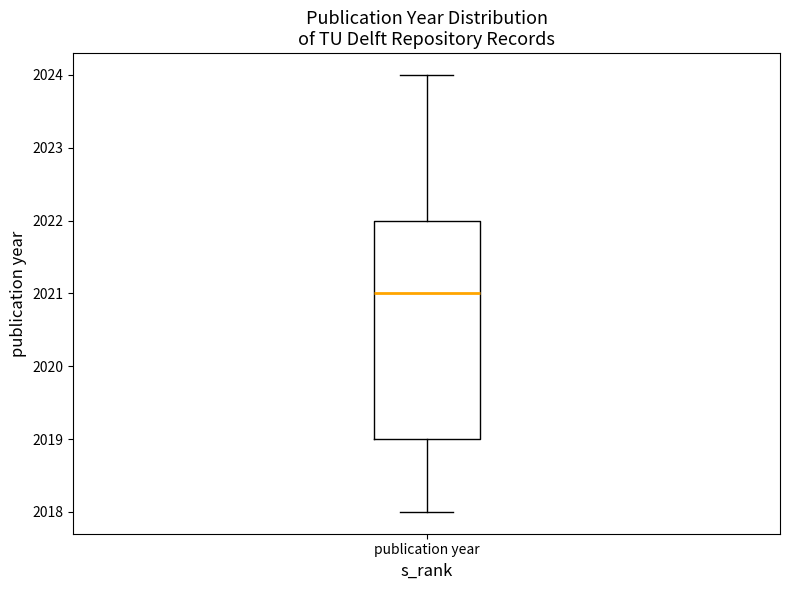

Where does the upper whisker of the box for publication year end on the y-axis? The values are not printed on the chart, so give them approximately, as read against the axis.

2024